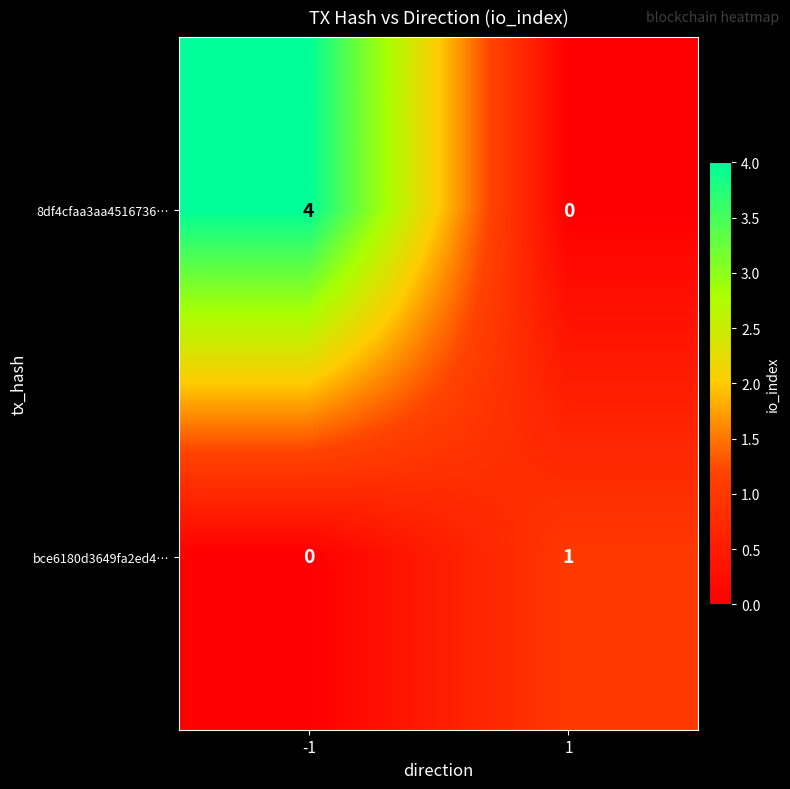

List the labels in order of bce6180d3649fa2ed4… value, smallest first.

-1, 1